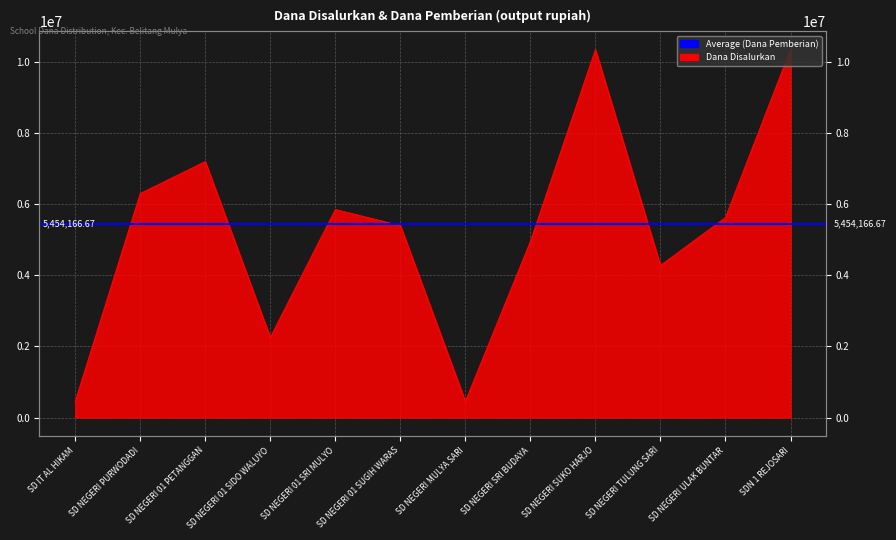

List the labels in order of value, largest first.

SD NEGERI SUKO HARJO, SDN 1 REJOSARI, SD NEGERI 01 PETANGGAN, SD NEGERI PURWODADI, SD NEGERI 01 SRI MULYO, SD NEGERI ULAK BUNTAR, SD NEGERI 01 SUGIH WARAS, SD NEGERI SRI BUDAYA, SD NEGERI TULUNG SARI, SD NEGERI 01 SIDO WALUYO, SD IT AL HIKAM, SD NEGERI MULYA SARI